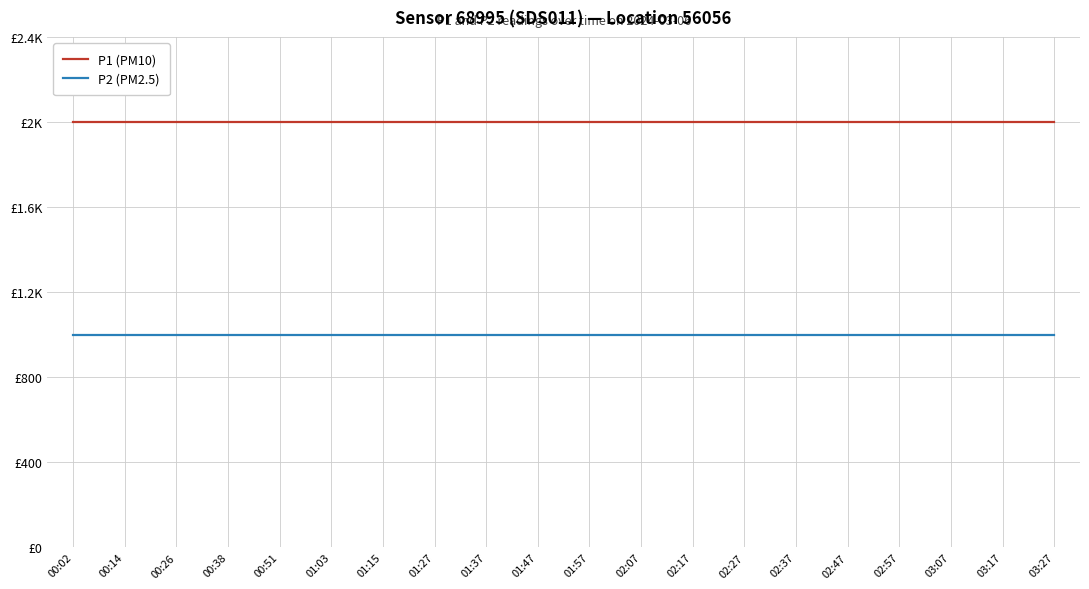

What position from the left is 00:38?

4